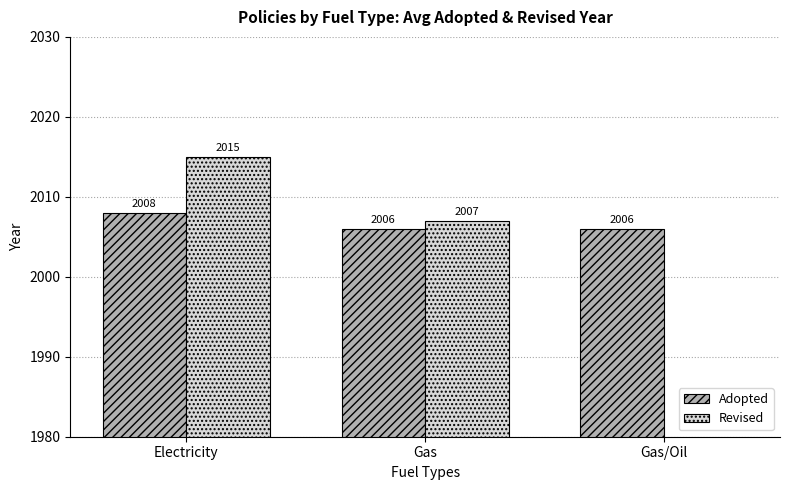

What position from the right is Gas?

2